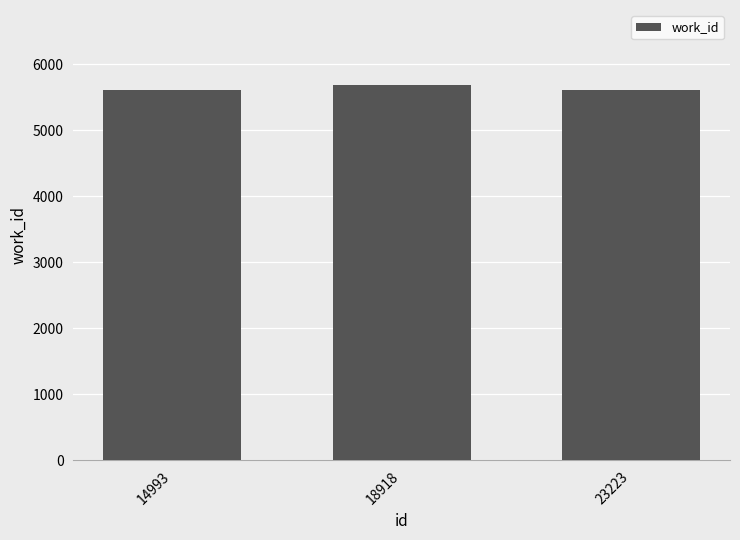

Count the values in the range 5612 to 5687.

3